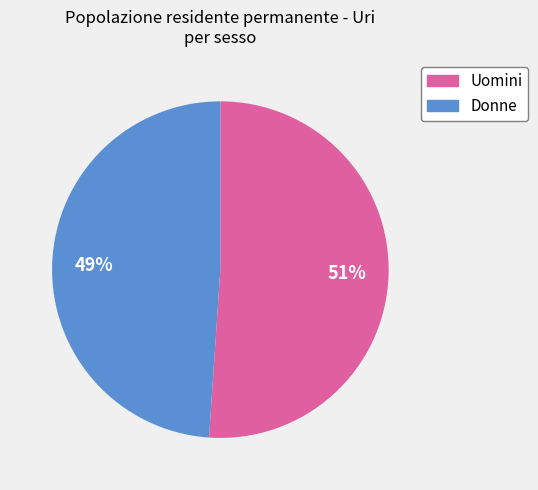

Do Uomini and Donne together represent more than half of the pie?

Yes